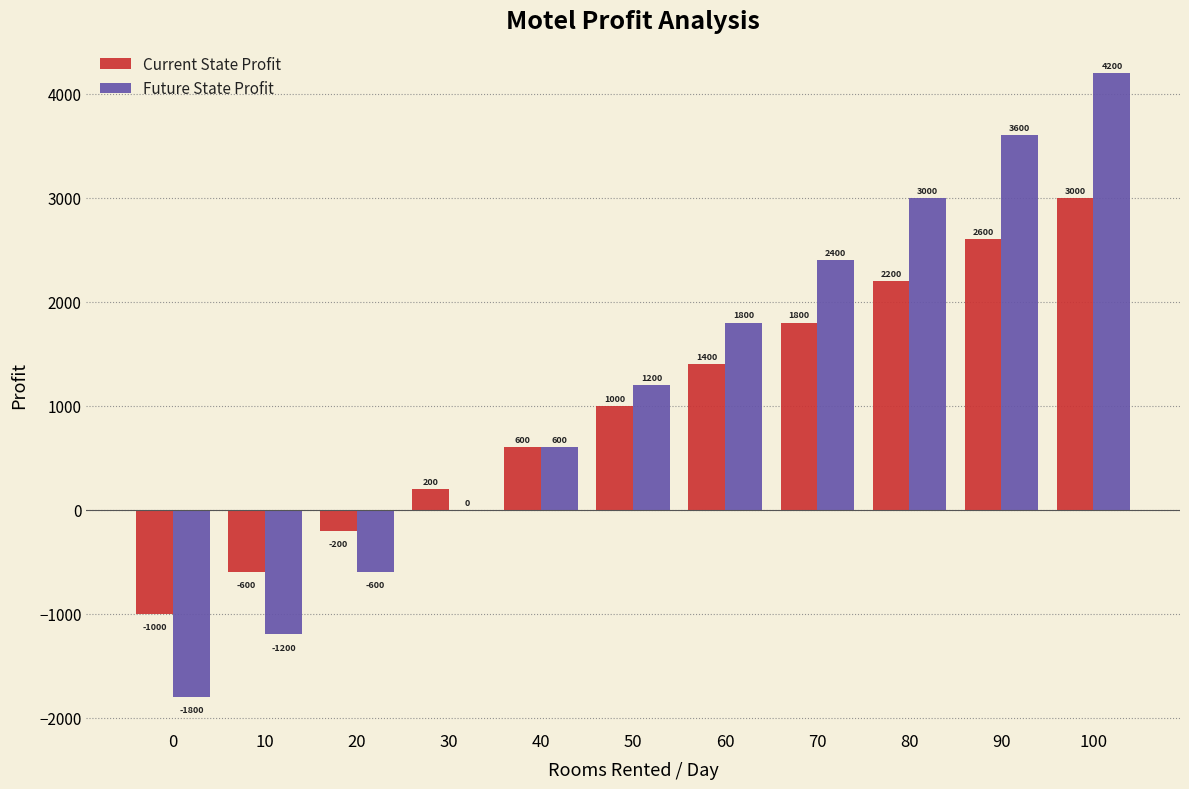

Reading left to right, what are all the values shown in this chart?

Current State Profit: 0=-1000	10=-600	20=-200	30=200	40=600	50=1000	60=1400	70=1800	80=2200	90=2600	100=3000
Future State Profit: 0=-1800	10=-1200	20=-600	30=0	40=600	50=1200	60=1800	70=2400	80=3000	90=3600	100=4200